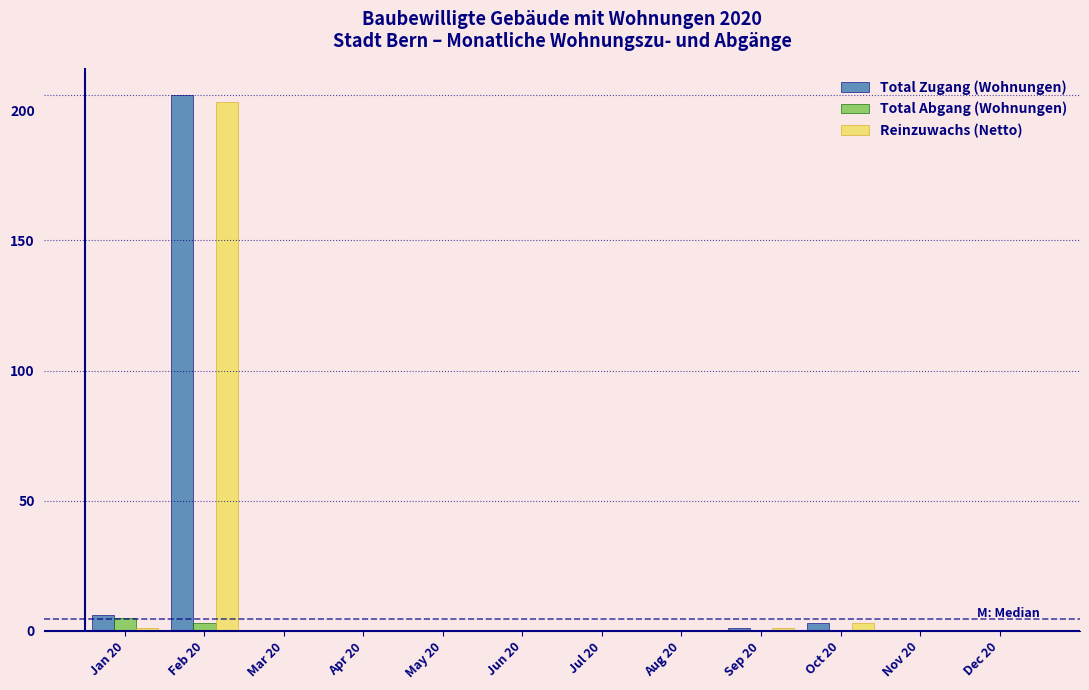

What is the sum of all Total Zugang (Wohnungen) values?

216